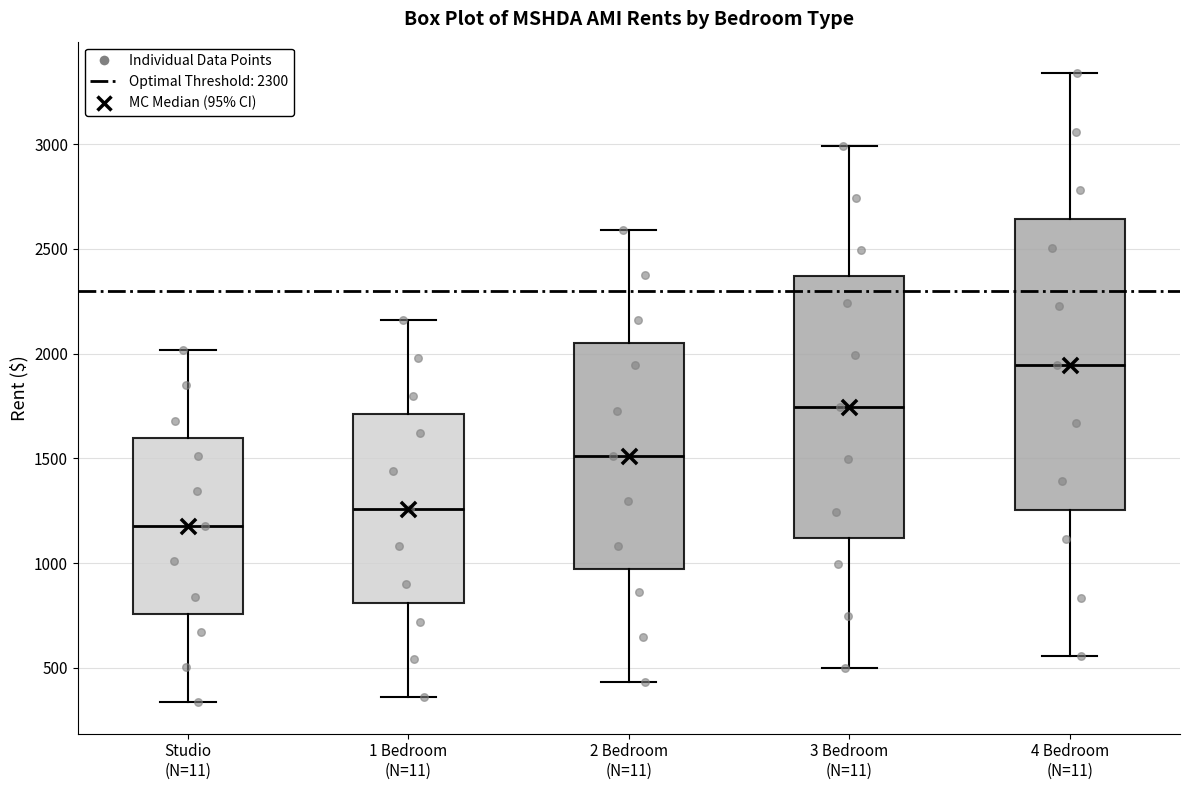

Comparing the boxes themselves (not the whiskers), which one is the tallest?

4 Bedroom (N=11)